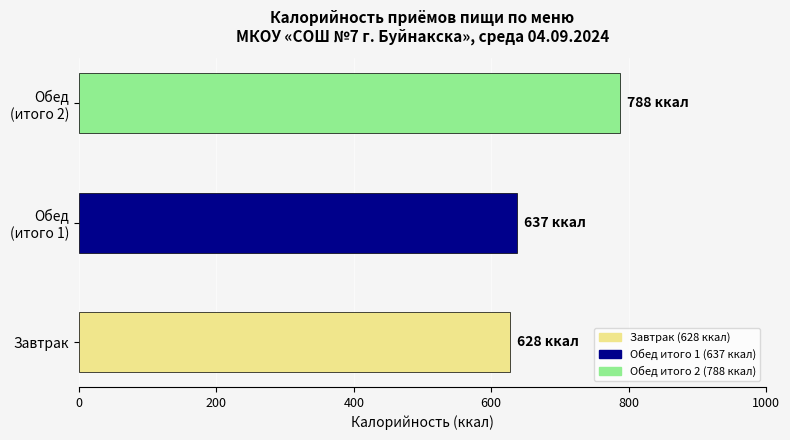

What is the difference between the maximum and minimum values?

160